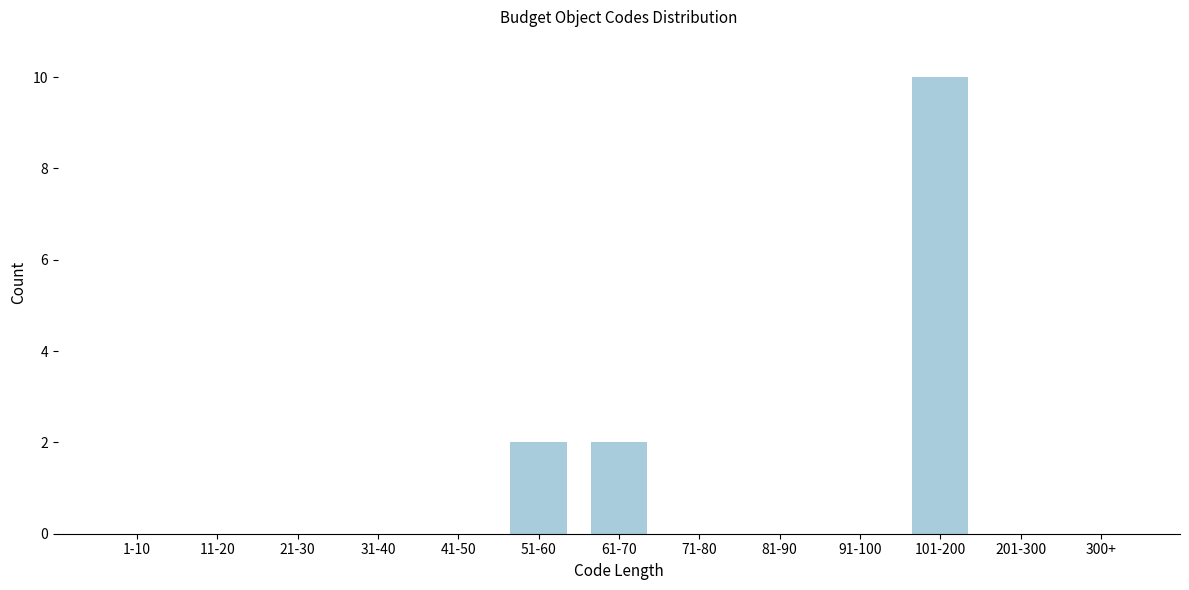

Reading left to right, transcribe all the data shown in this chart.

1-10=0	11-20=0	21-30=0	31-40=0	41-50=0	51-60=2	61-70=2	71-80=0	81-90=0	91-100=0	101-200=10	201-300=0	300+=0